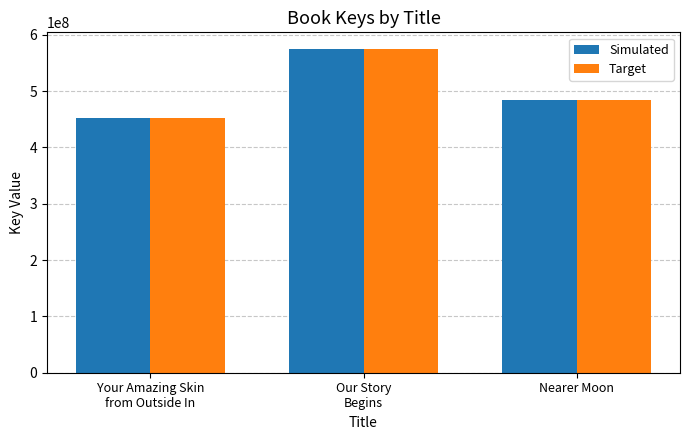

True or false: Target has a value of 575549979 at Our Story
Begins.

True